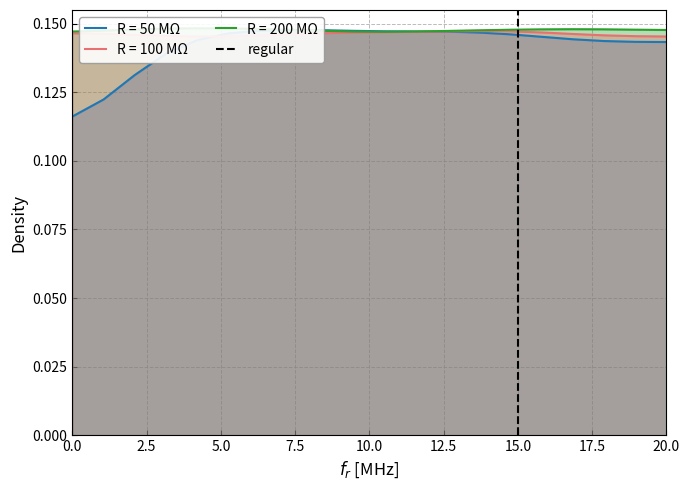

How many values are between 0 and 1?

2